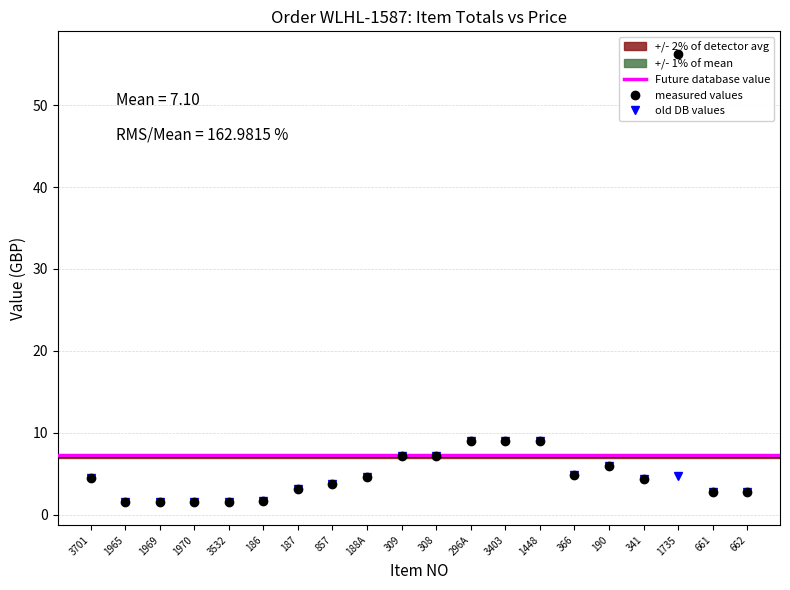

Is the value of Price at 366 greater than the value of Total at 308?

No